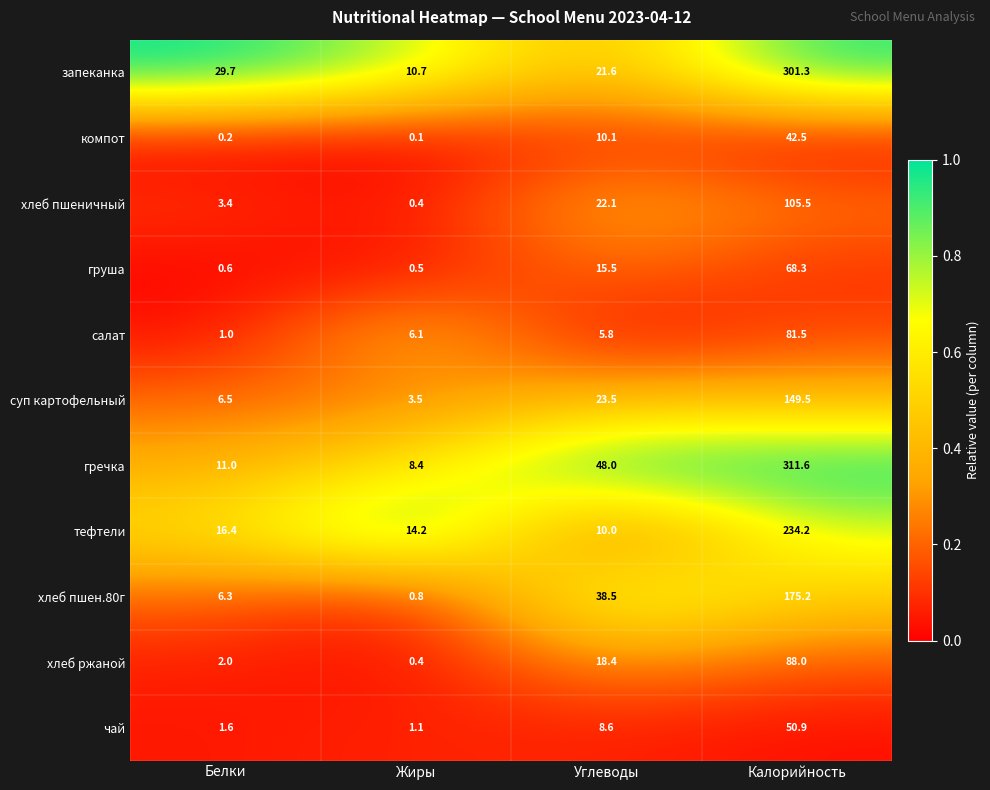

Which series has the widest spread of values?

гречка